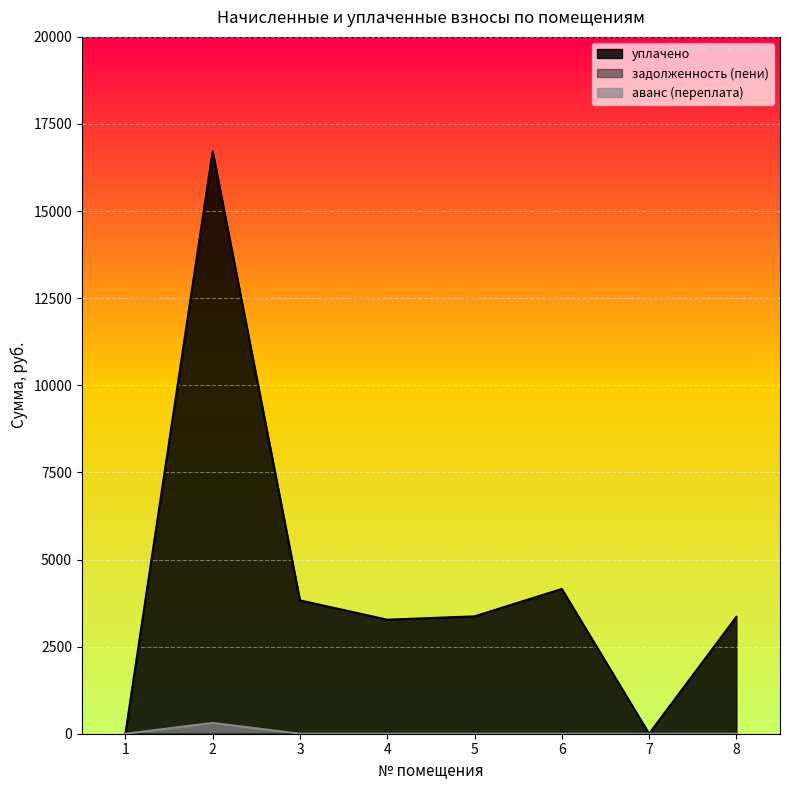

List the labels in order of аванс (переплата) value, smallest first.

1, 3, 4, 5, 6, 7, 8, 2